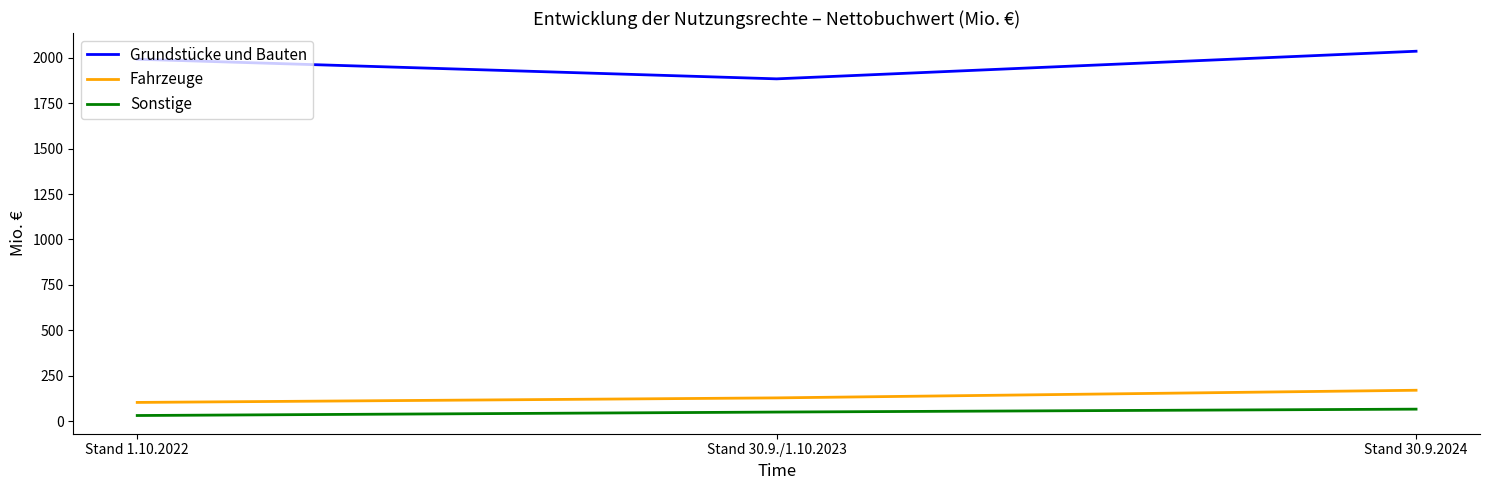

Is it true that Grundstücke und Bauten equals 1884 at Stand 30.9./1.10.2023?

True